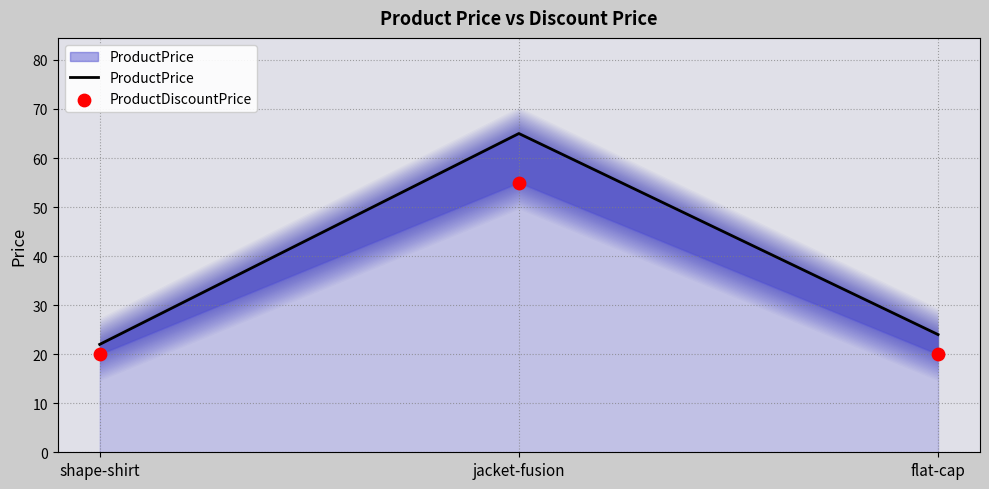

At which category is the sum across all series the highest?

jacket-fusion